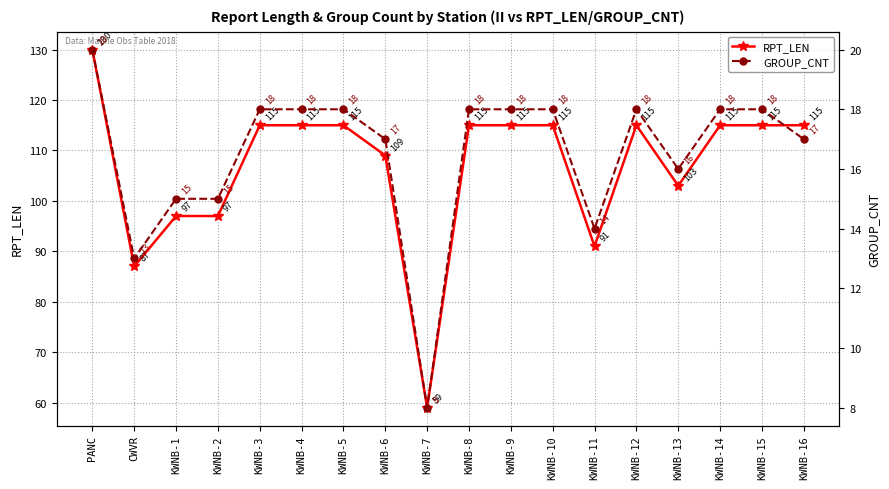

True or false: RPT_LEN has a value of 49 at KWNB-14.

False